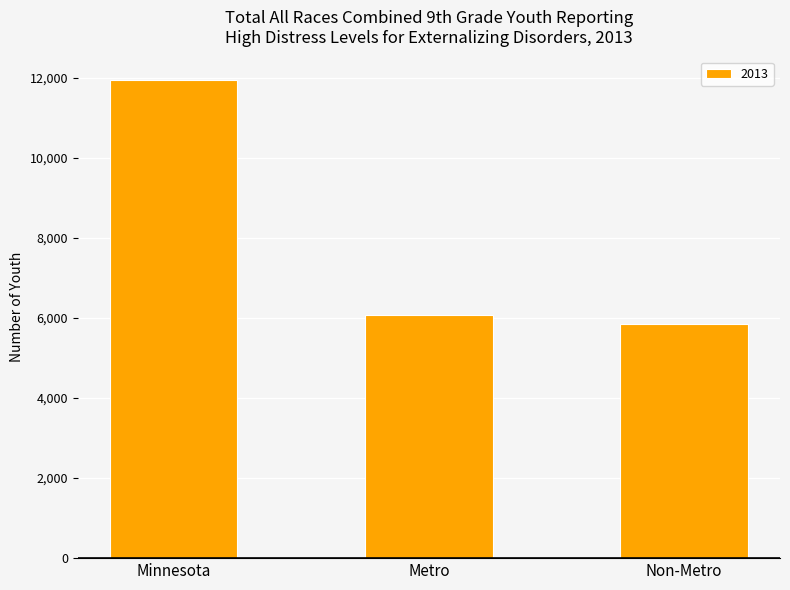

True or false: the data shows 10241 at Non-Metro.

False